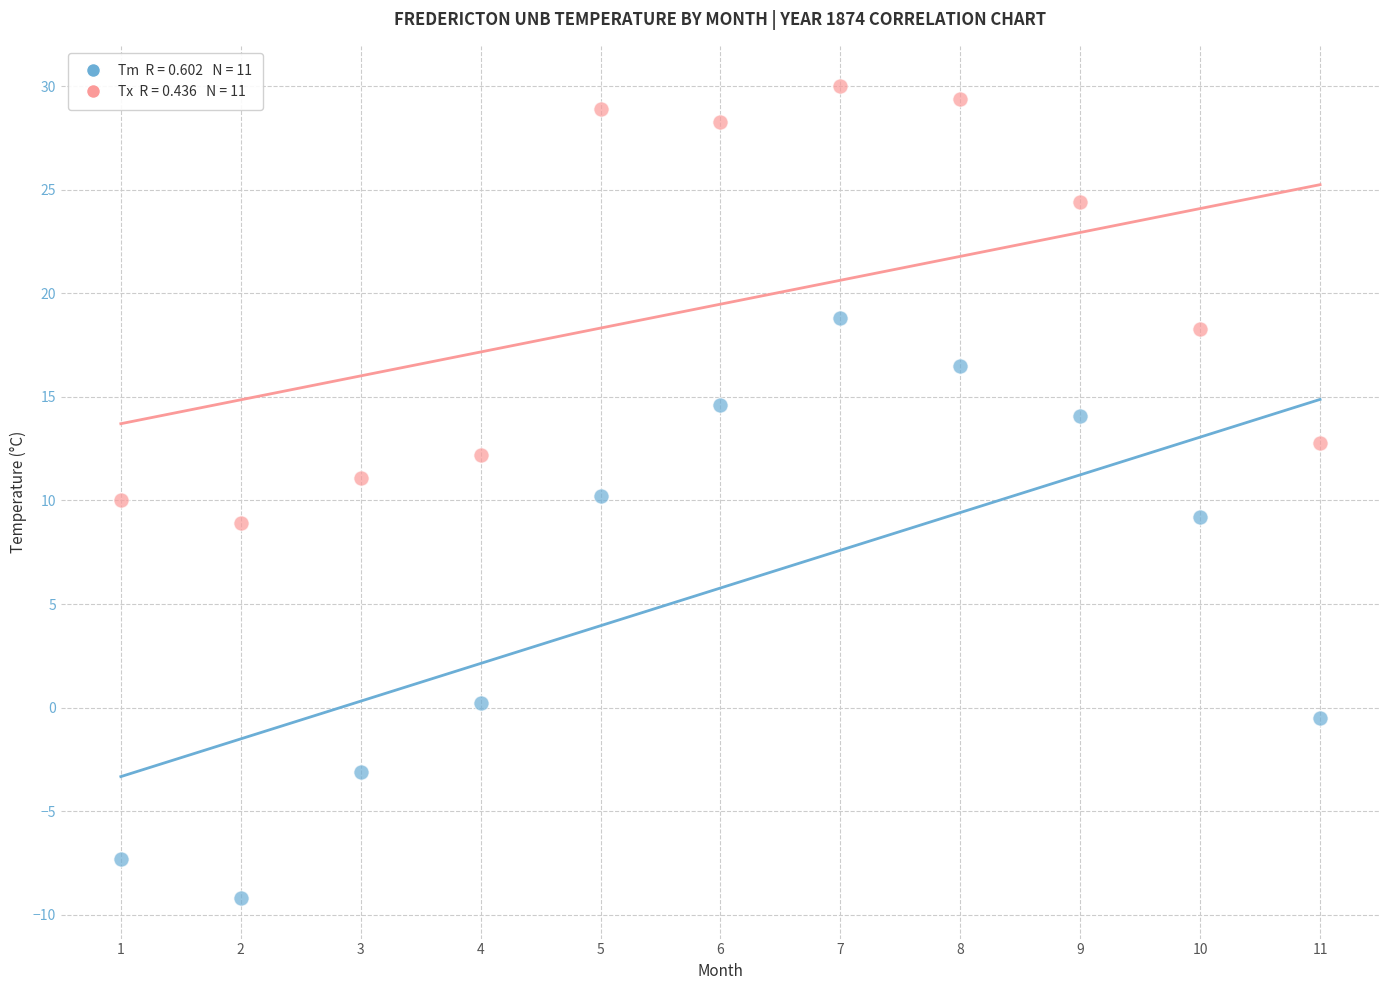

Across all data points, what is the range of X values (max minus min)?

10.0